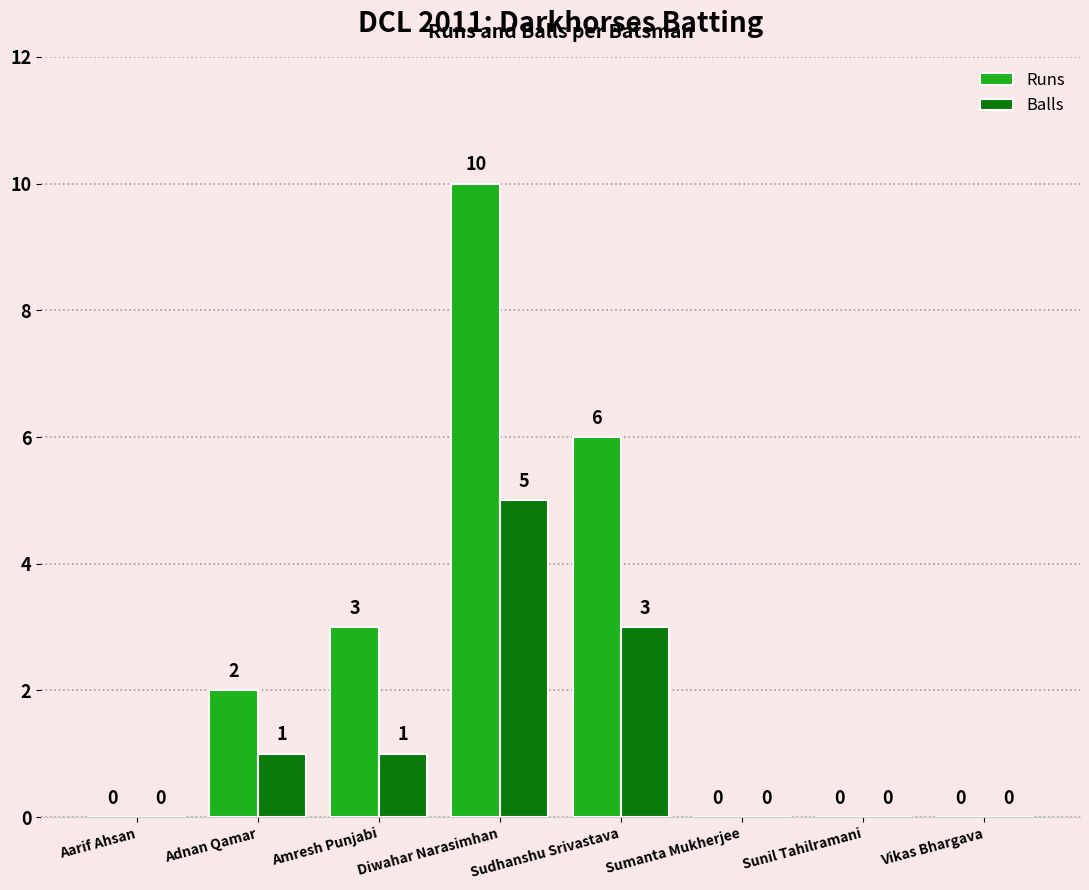

At which label does Runs reach its peak?

Diwahar Narasimhan